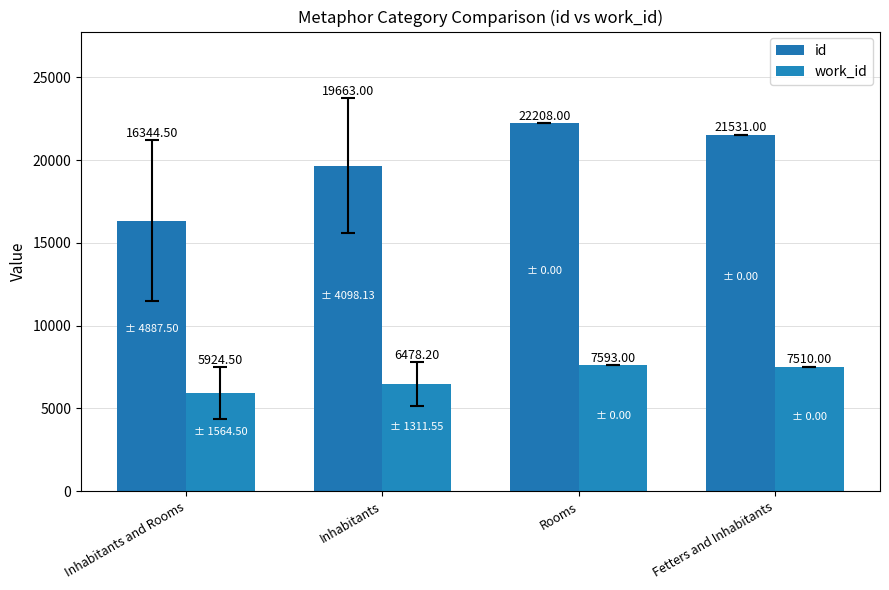

At how many categories does at least one series exceed 10140?

4